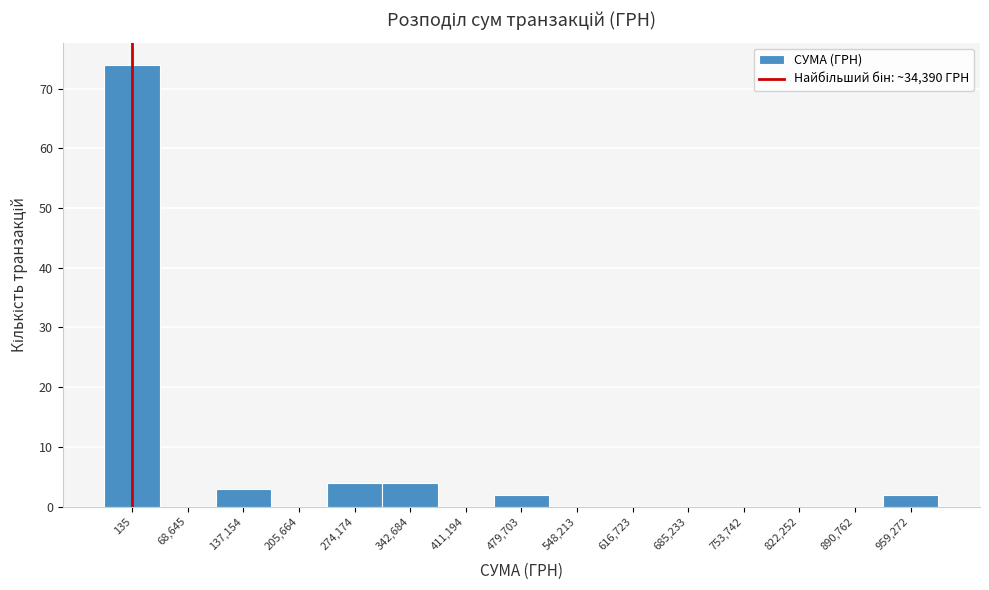

Reading right to left, what are all the values shown in this chart?

959,272=2	890,762=0	822,252=0	753,742=0	685,233=0	616,723=0	548,213=0	479,703=2	411,194=0	342,684=4	274,174=4	205,664=0	137,154=3	68,645=0	135=74